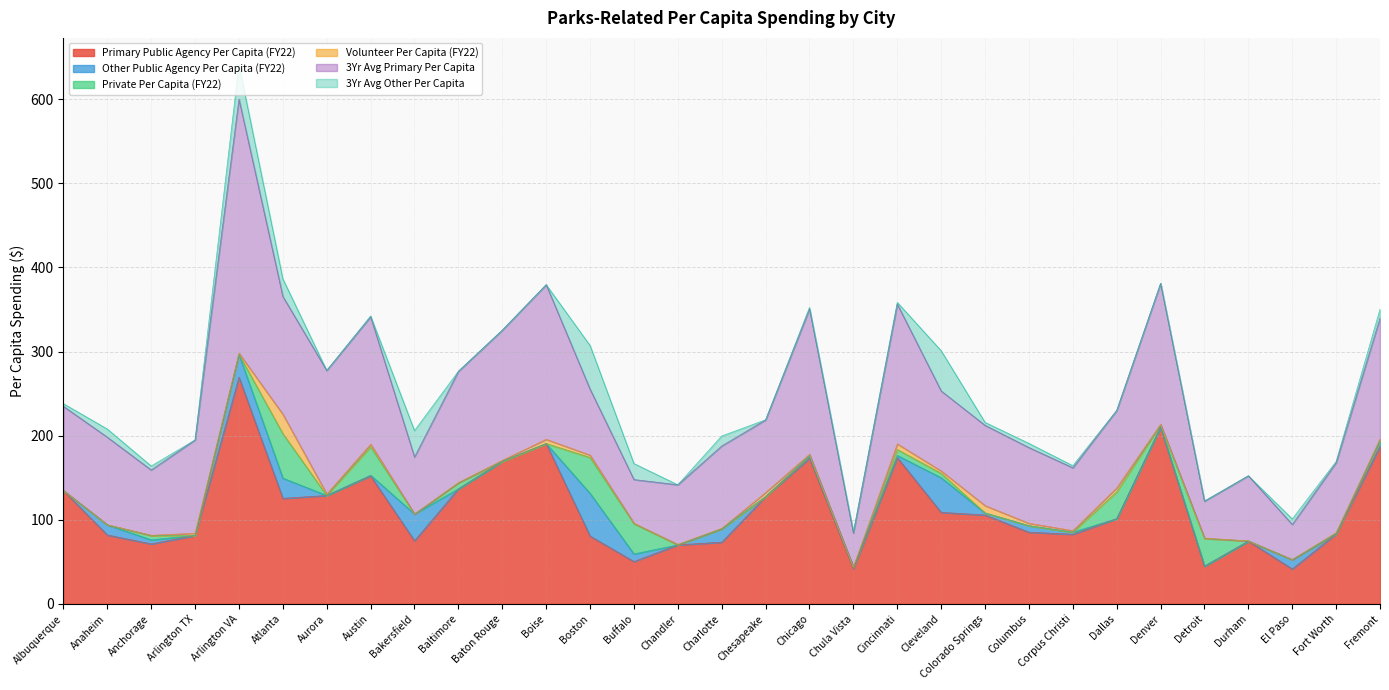

What is the total value across all series at Austin?

342.3